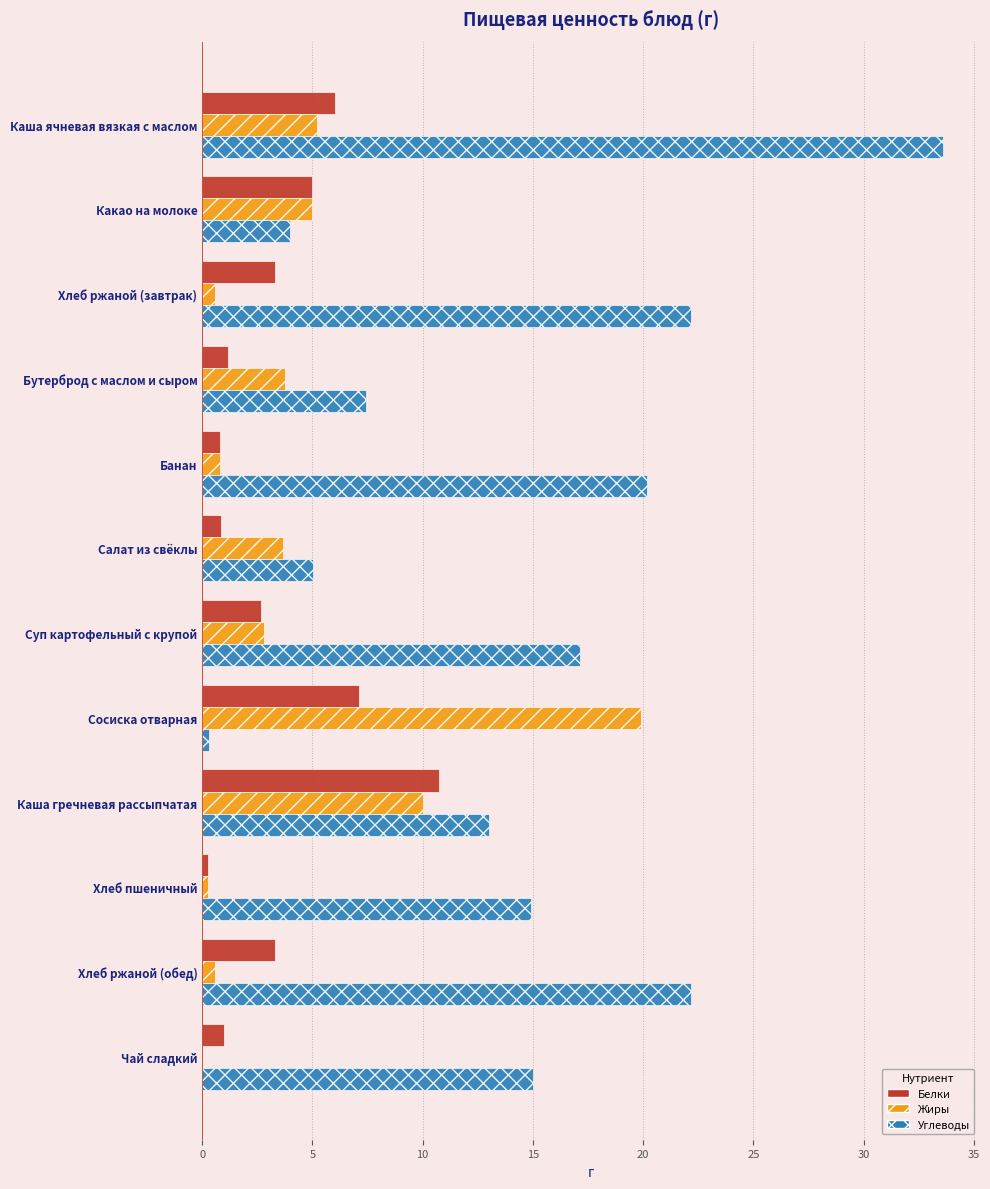

Count the number of categories in the chart.

12